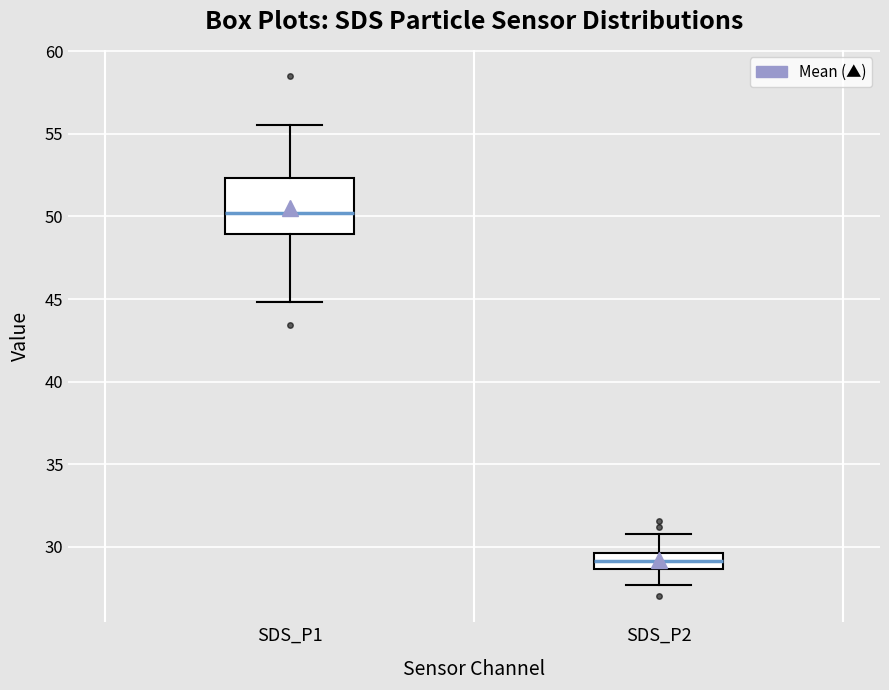

Which box has the highest median line?

SDS_P1